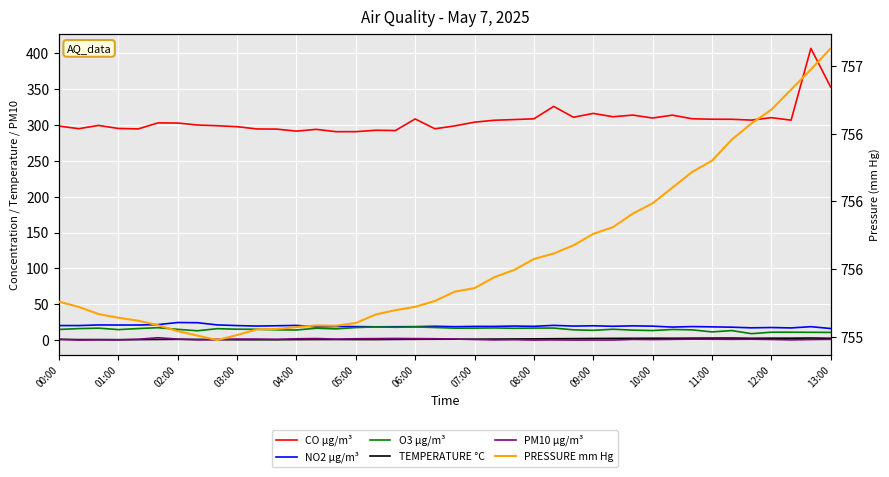

Rank the series at 26 from lowest to highest value.

PM10 µg/m³, TEMPERATURE °C, O3 µg/m³, NO2 µg/m³, CO µg/m³, PRESSURE mm Hg